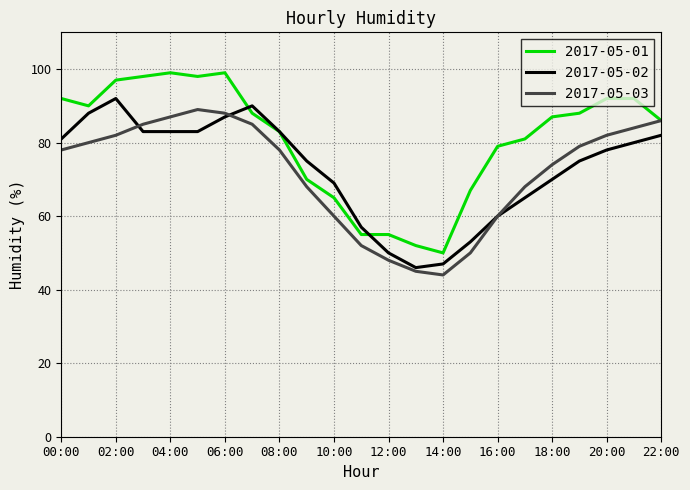

What is the highest value of the 2017-05-03 series?

89